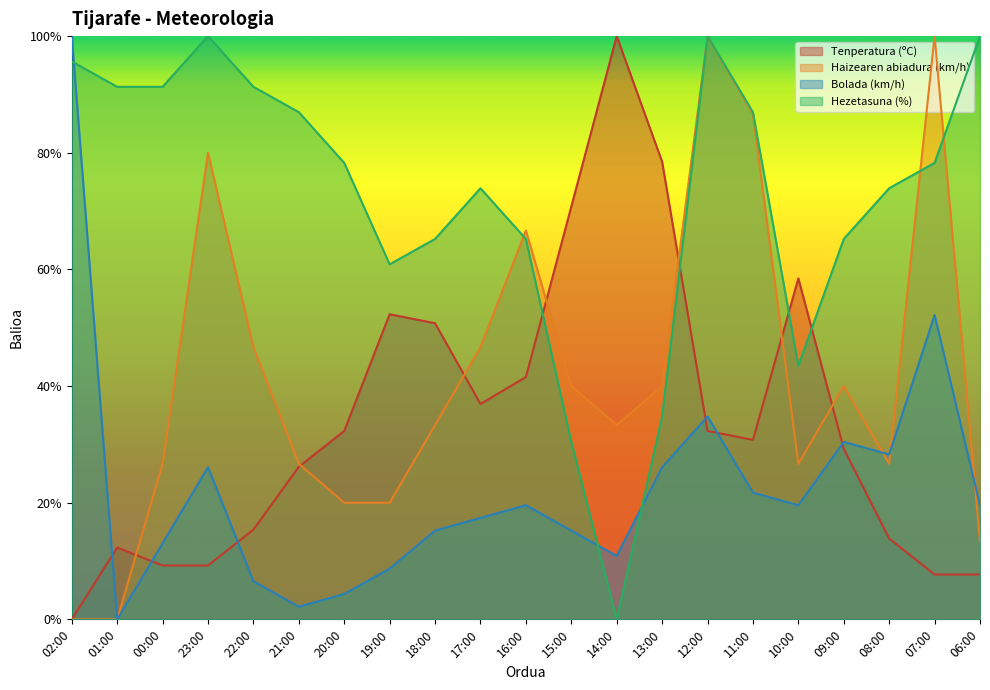

At which category is the sum across all series the highest?

12:00